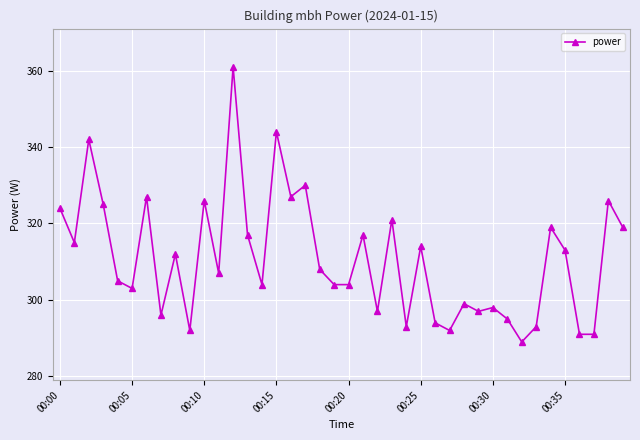

What is the minimum value shown in the chart?

289